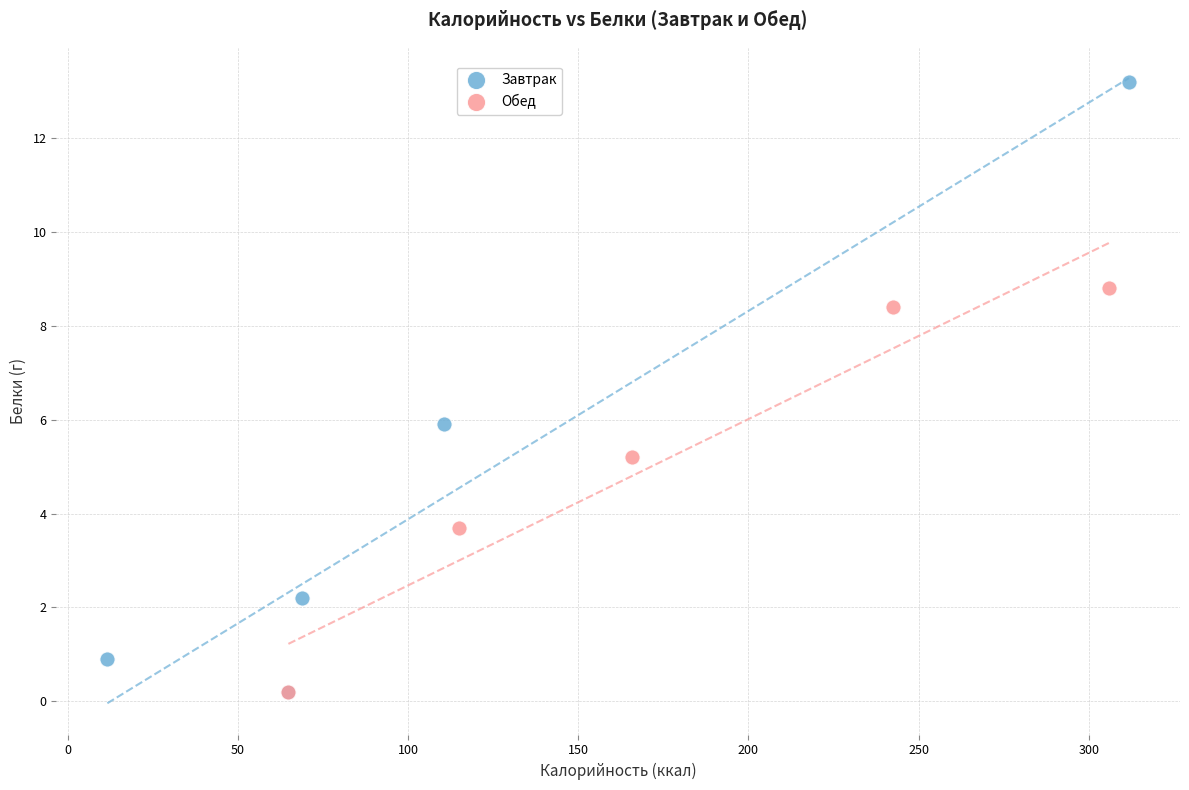

Which series has the widest spread of Y values?

Завтрак